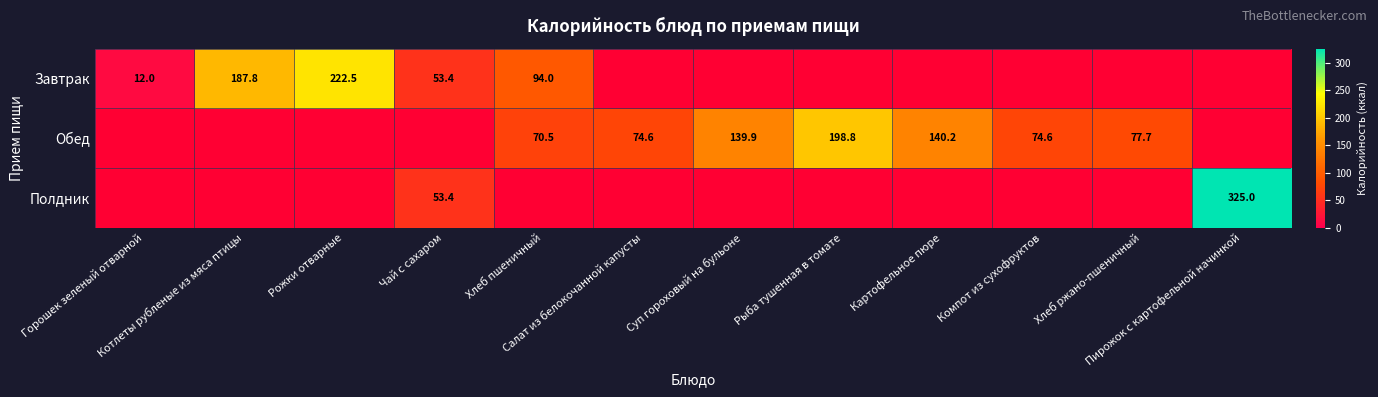

The value of Завтрак at Рожки отварные is 222.5. True or false?

True